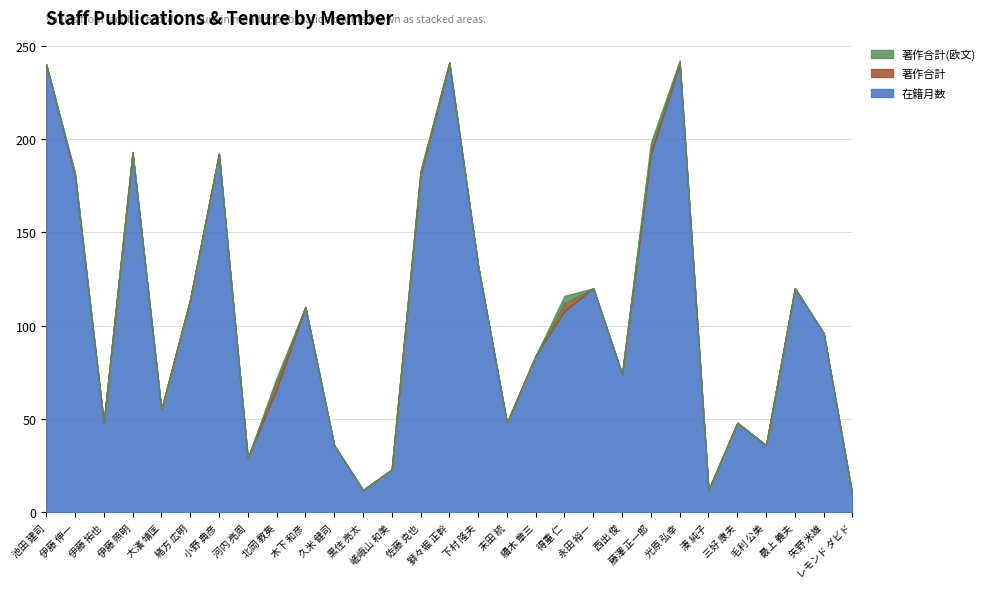

Which category has the highest value across all series?

池田 建司